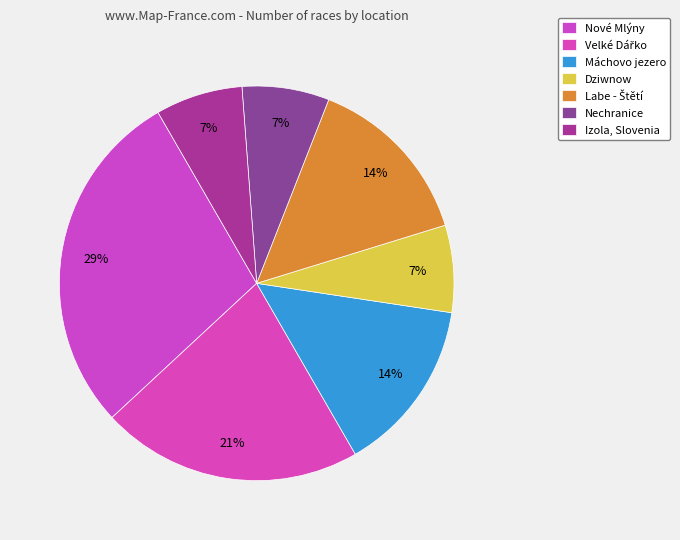

Count the number of slices in the pie.

7